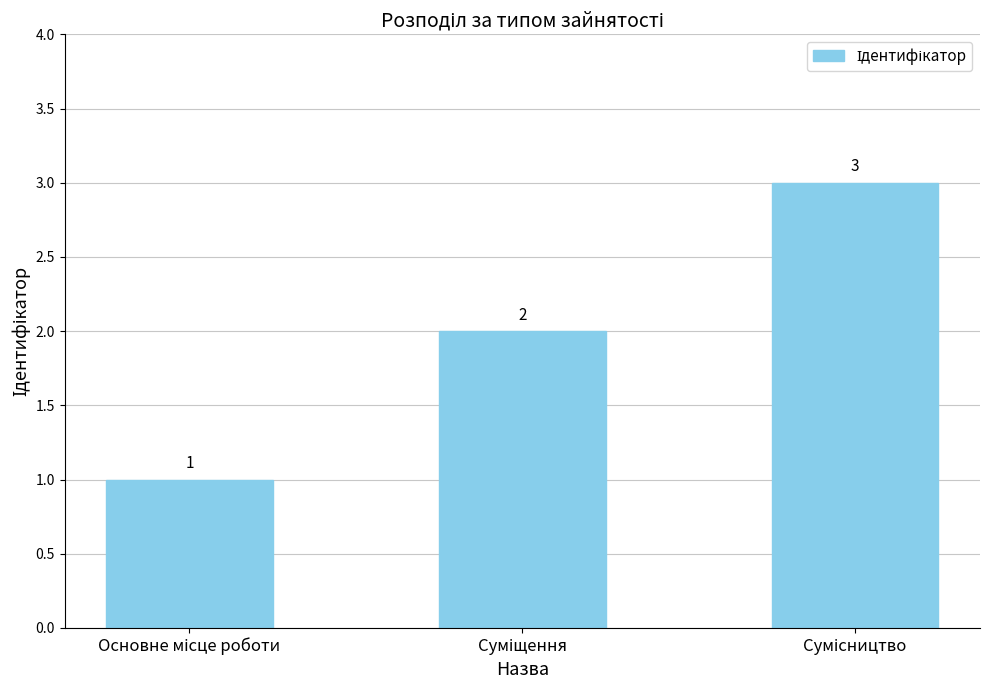

What is the value of the 2nd bar from the left?

2